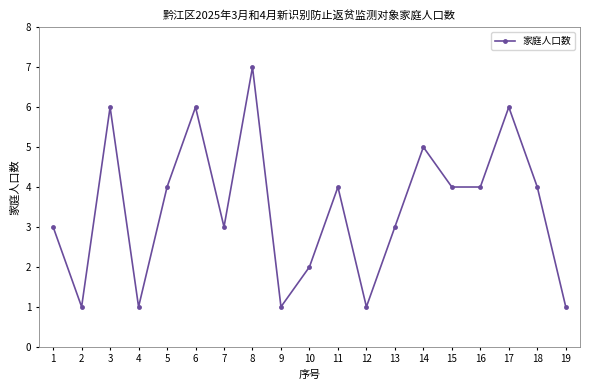

Reading left to right, extract all data points from this chart.

1=3	2=1	3=6	4=1	5=4	6=6	7=3	8=7	9=1	10=2	11=4	12=1	13=3	14=5	15=4	16=4	17=6	18=4	19=1